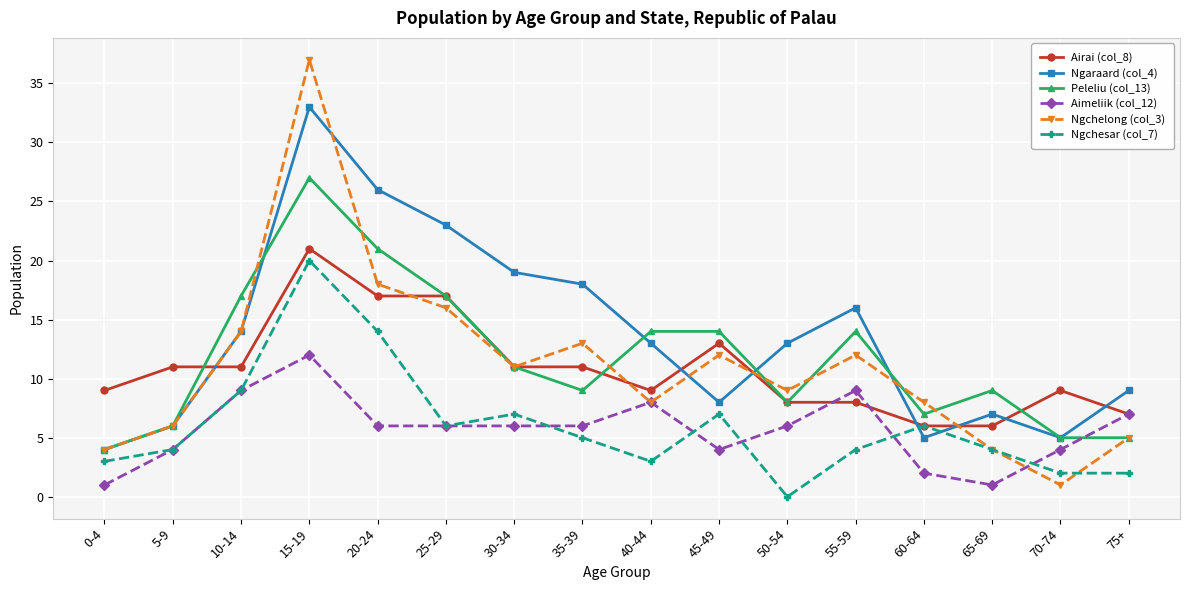

What is the value of the Ngchelong (col_3) point at the 11th from the left?

9